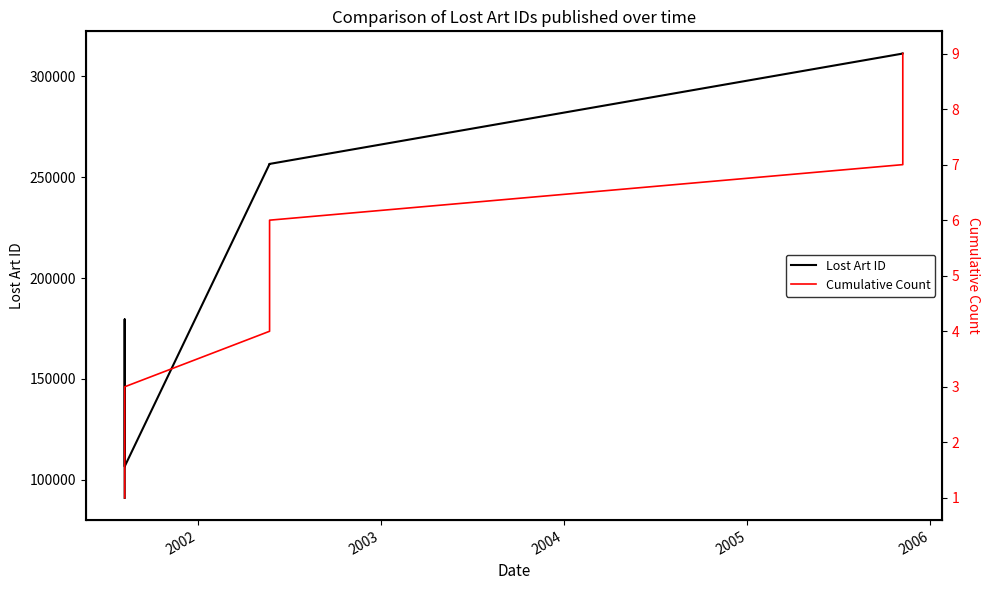

Rank the series by their average value, from lowest to highest.

Cumulative Count, Lost Art ID